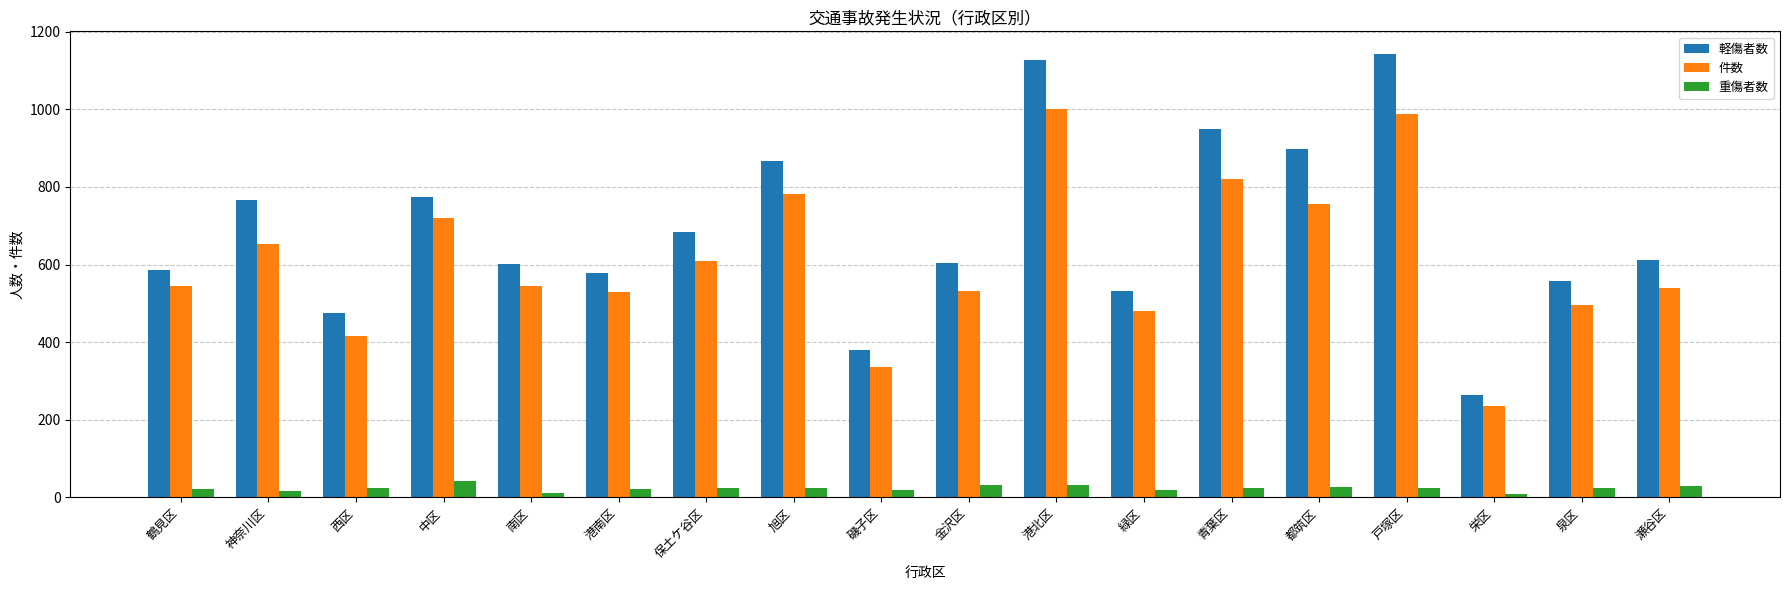

Is the value of 軽傷者数 at 港北区 greater than the value of 重傷者数 at 都筑区?

Yes